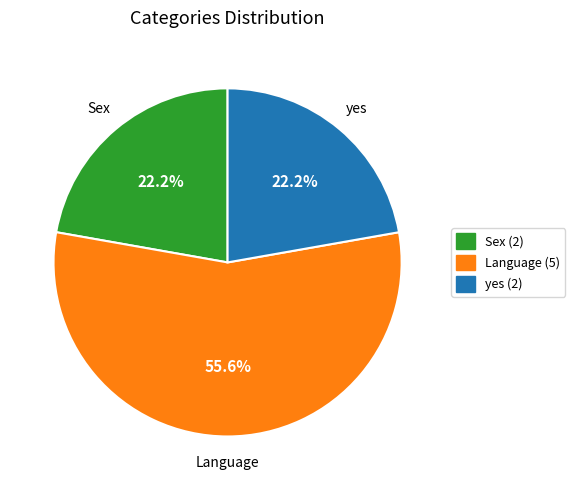

What is the ratio of the value at Language to the value at yes?

2.5